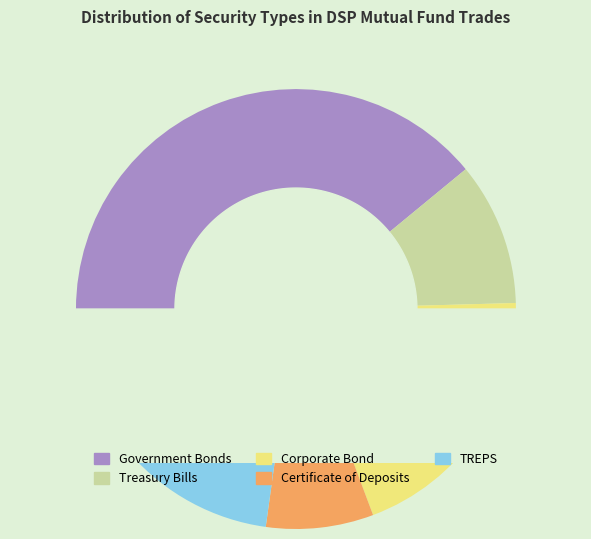

Count the number of slices in the pie.

5